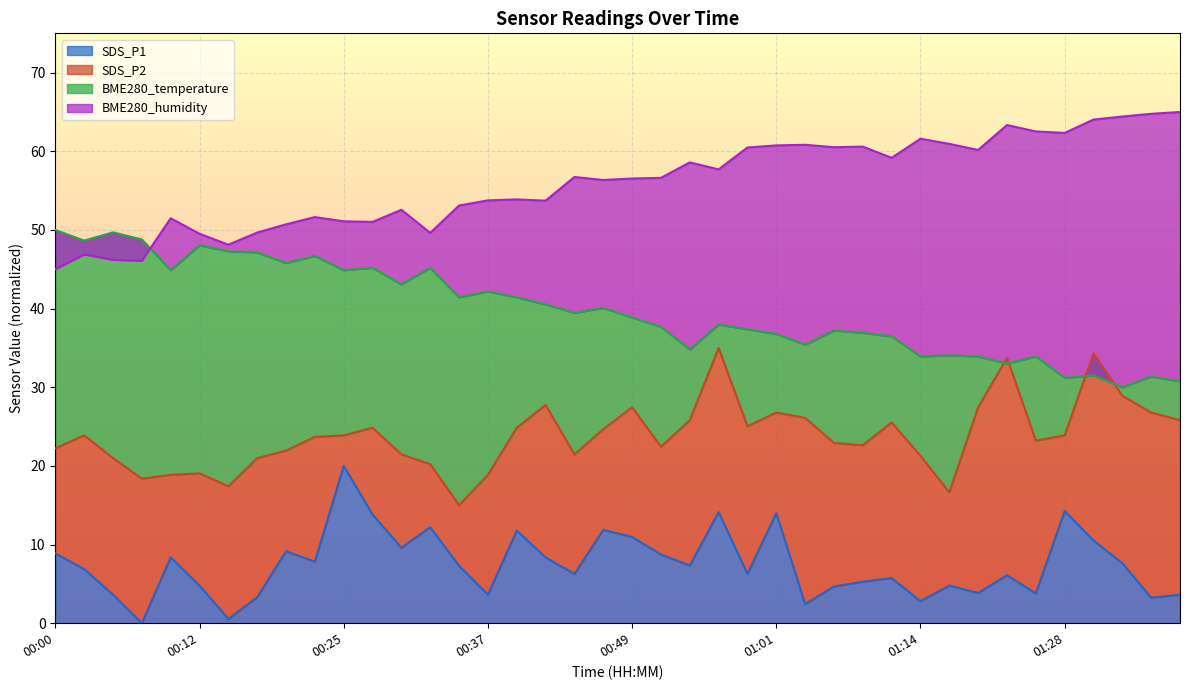

At which label does SDS_P2 reach its peak?

00:56